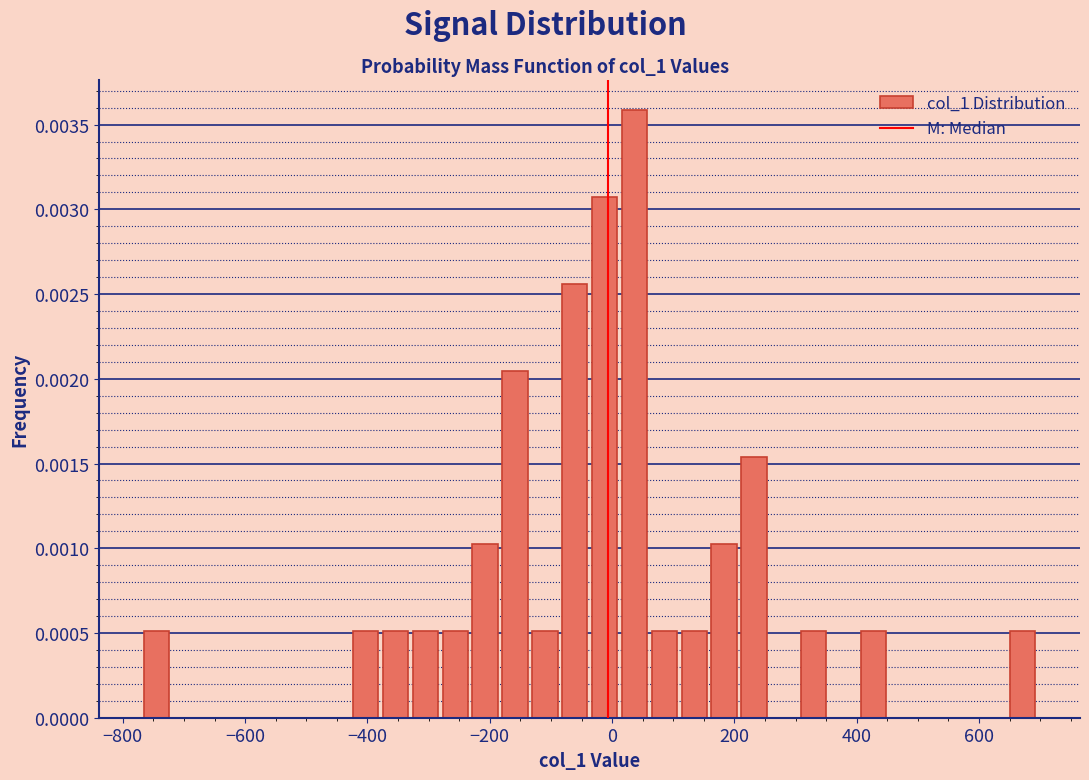

Read against the x-axis, roughly where is the centre of the tallest bar?

40